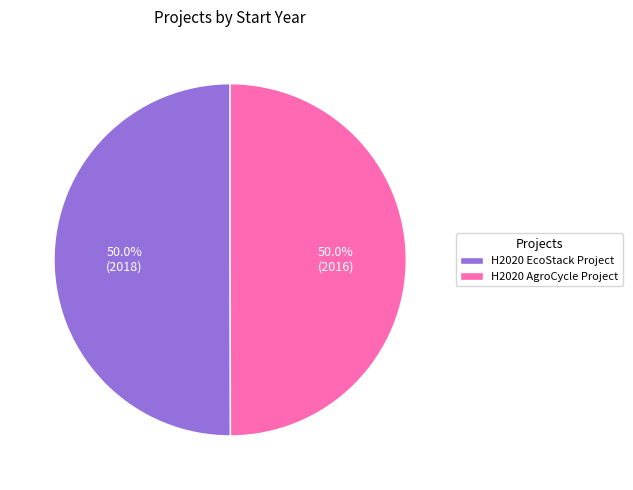

Approximately how many times larger is the value at H2020 EcoStack Project compared to H2020 AgroCycle Project?

1.0